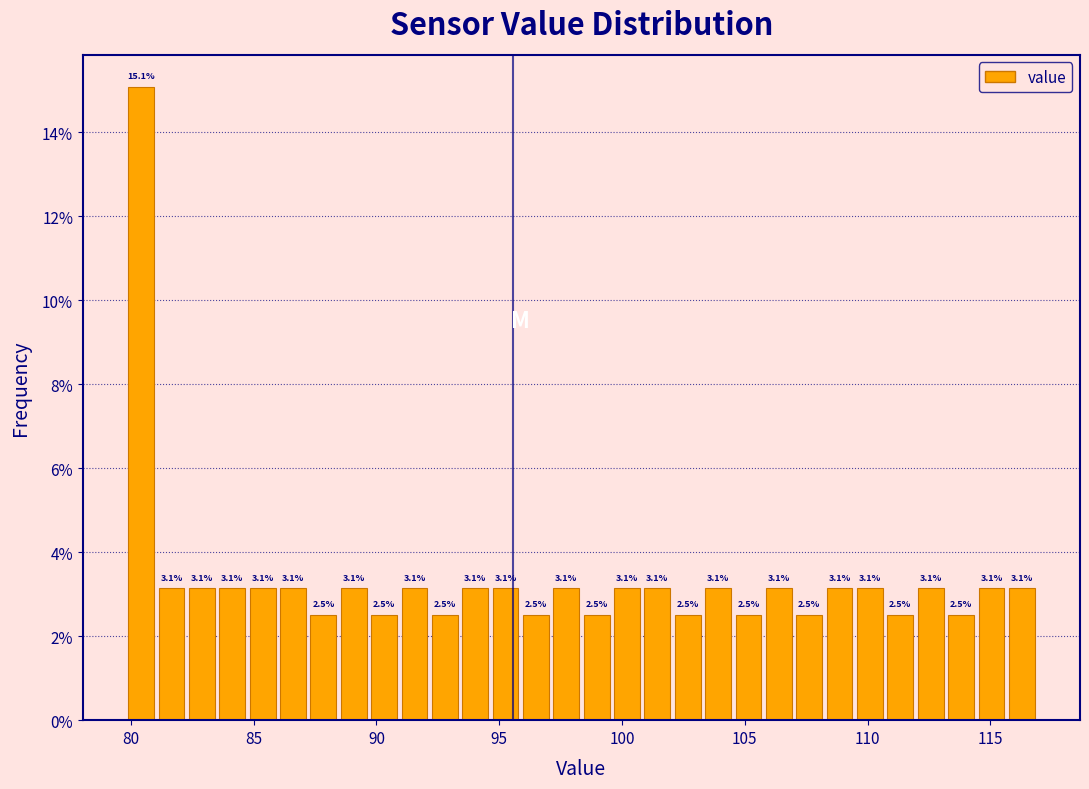

Around what value on the x-axis is the tallest bar? Give the approximate position of its centre, as read against the axis.

80.5